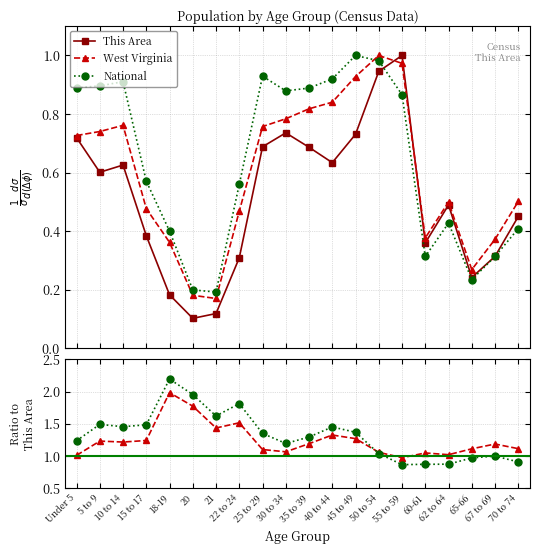

Reading left to right, transcribe all the data shown in this chart.

This Area: 0.7	0.6	0.6	0.4	0.2	0.1	0.1	0.3	0.7	0.7	0.7	0.6	0.7	0.9	1.0	0.4	0.5	0.2	0.3	0.4
West Virginia: 0.7	0.7	0.8	0.5	0.4	0.2	0.2	0.5	0.8	0.8	0.8	0.8	0.9	1.0	1.0	0.4	0.5	0.3	0.4	0.5
National: 0.9	0.9	0.9	0.6	0.4	0.2	0.2	0.6	0.9	0.9	0.9	0.9	1.0	1.0	0.9	0.3	0.4	0.2	0.3	0.4
West Virginia / This Area: 1.0	1.2	1.2	1.2	2.0	1.8	1.4	1.5	1.1	1.1	1.2	1.3	1.3	1.1	1.0	1.0	1.0	1.1	1.2	1.1
National / This Area: 1.2	1.5	1.5	1.5	2.2	2.0	1.6	1.8	1.4	1.2	1.3	1.5	1.4	1.0	0.9	0.9	0.9	1.0	1.0	0.9